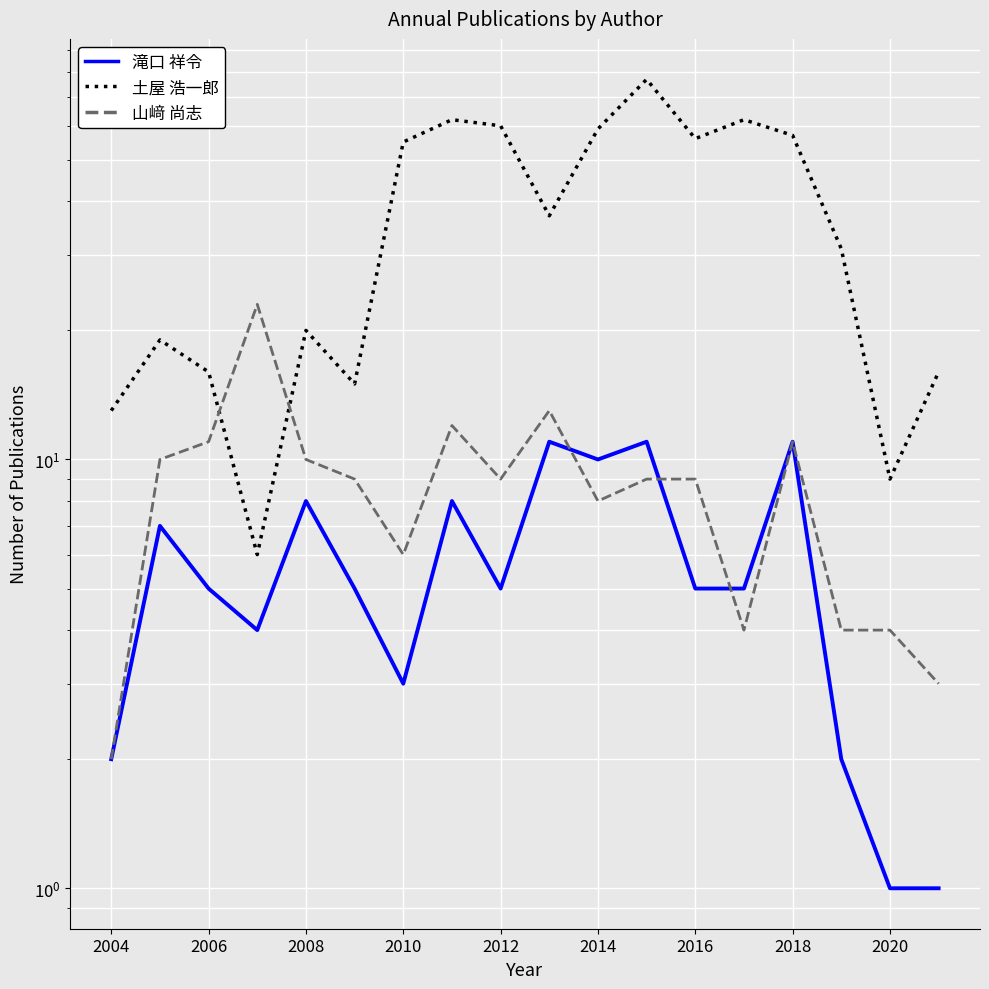

Reading left to right, what are all the values shown in this chart?

滝口 祥令: 2	7	5	4	8	5	3	8	5	11	10	11	5	5	11	2	1	1
土屋 浩一郎: 13	19	16	6	20	15	55	62	60	37	59	77	56	62	57	31	9	16
山﨑 尚志: 2	10	11	23	10	9	6	12	9	13	8	9	9	4	11	4	4	3